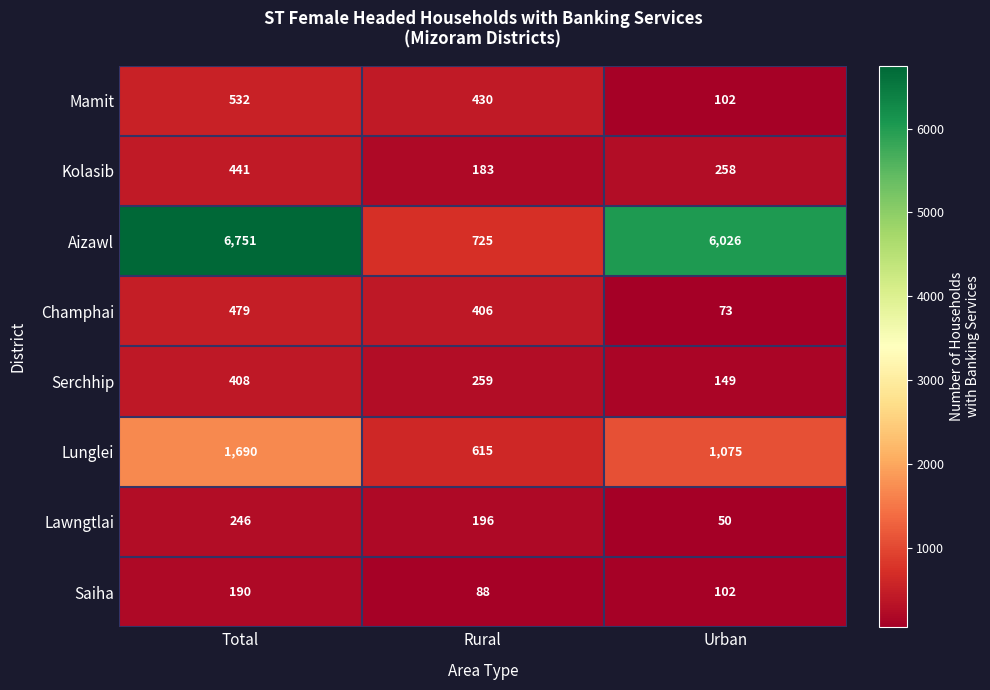

Where is Champhai nearest to the value 276?

Rural